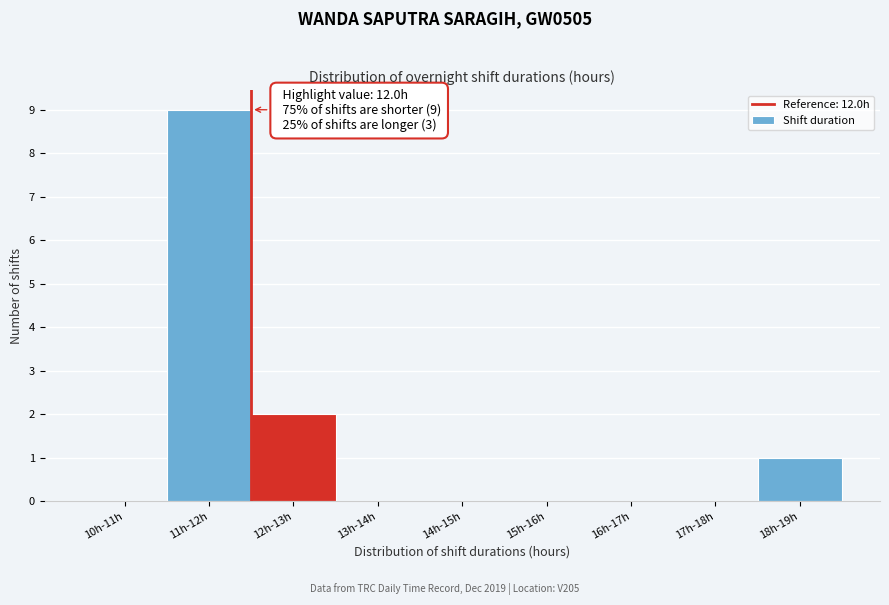

Reading left to right, extract all data points from this chart.

10h-11h=0	11h-12h=9	12h-13h=2	13h-14h=0	14h-15h=0	15h-16h=0	16h-17h=0	17h-18h=0	18h-19h=1